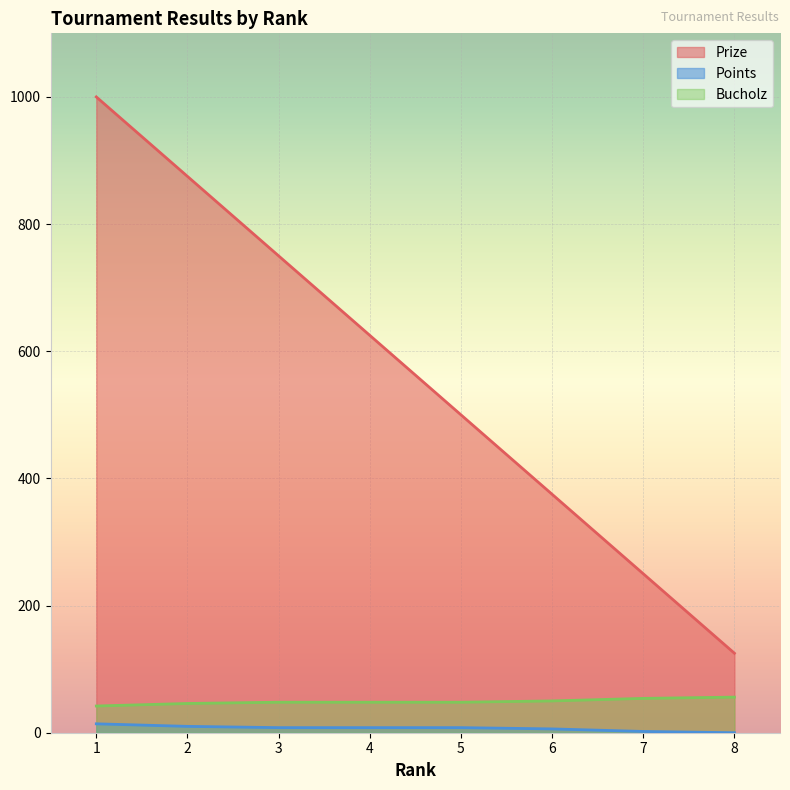

Where does the Points series first go above 8?

1